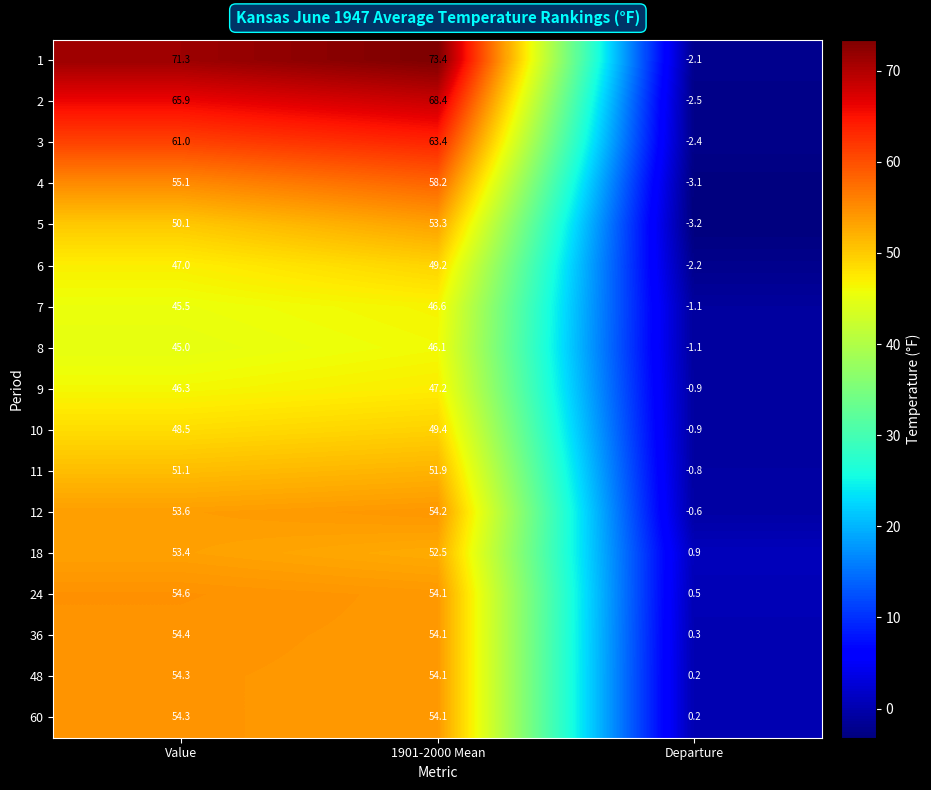

What is the difference between the 8 values at Value and Departure?

46.1